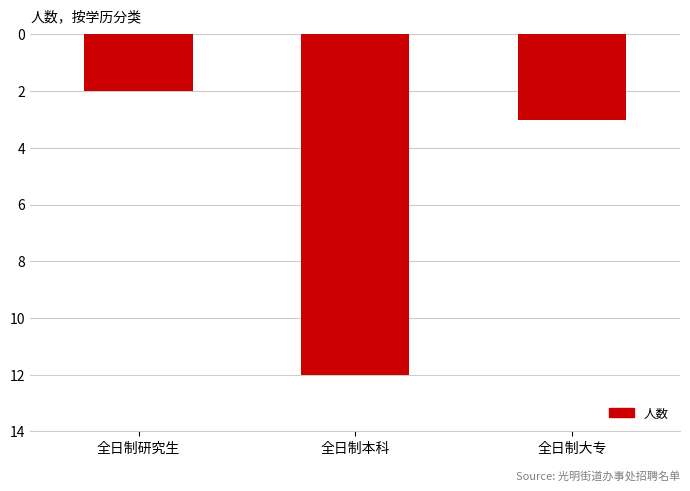

List the labels in order of value, smallest first.

全日制本科, 全日制大专, 全日制研究生